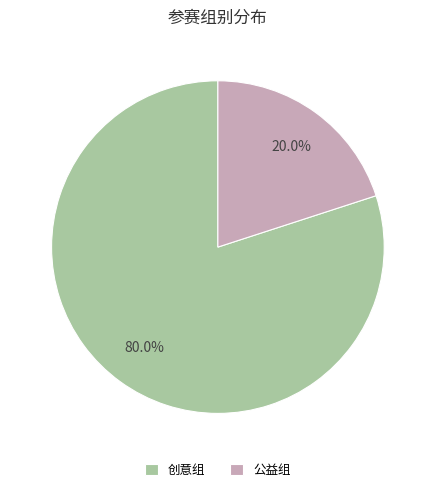

Count the number of slices in the pie.

2